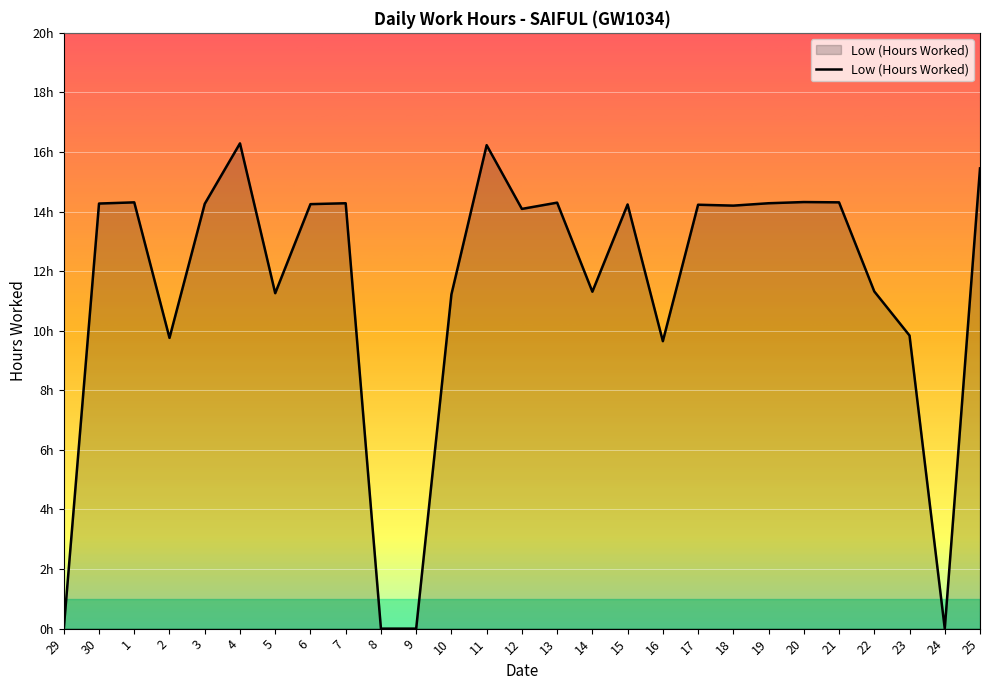

List the labels in order of value, smallest first.

29, 8, 9, 24, 16, 2, 23, 10, 5, 14, 22, 12, 18, 17, 15, 6, 3, 30, 7, 19, 13, 1, 21, 20, 25, 11, 4